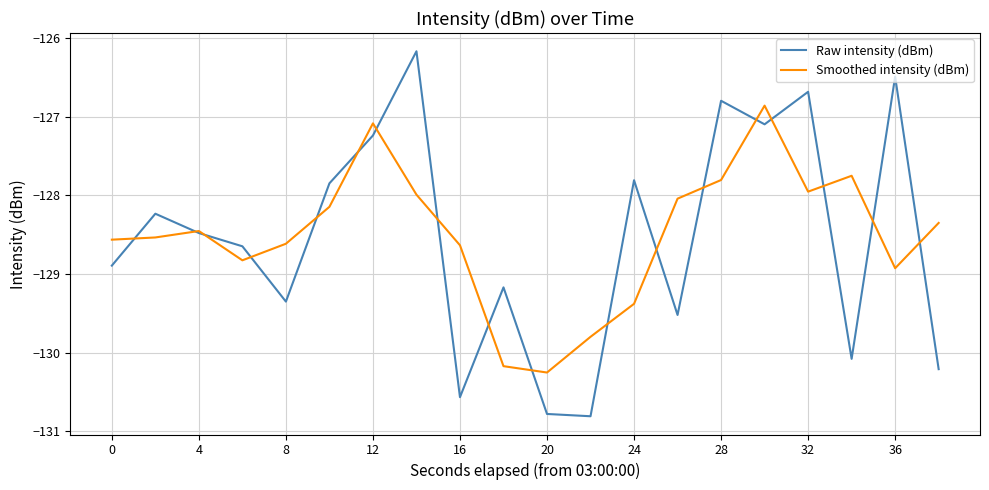

Which series has the widest spread of values?

Raw intensity (dBm)